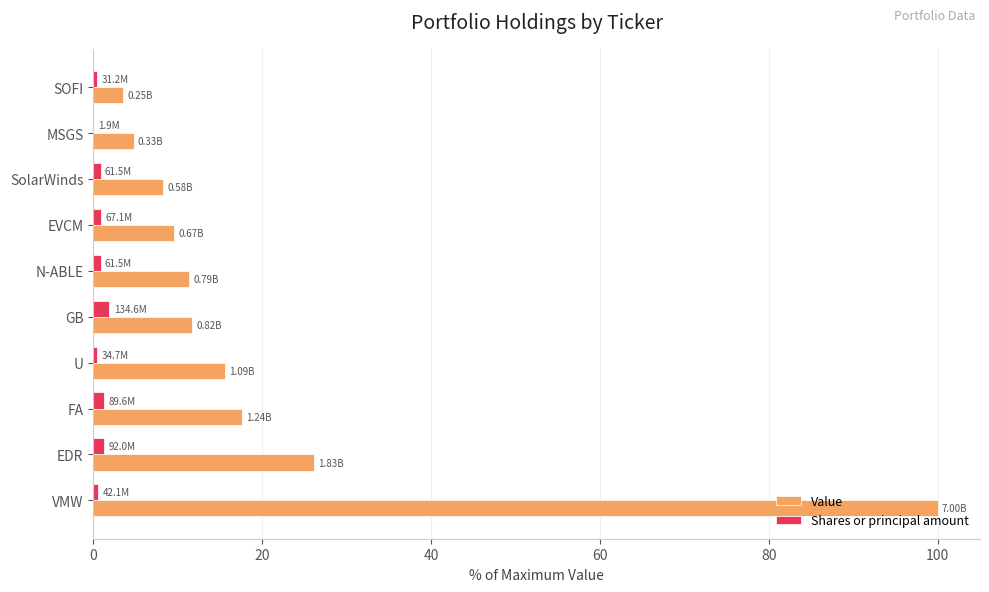

Which series has the largest total across all categories?

Value